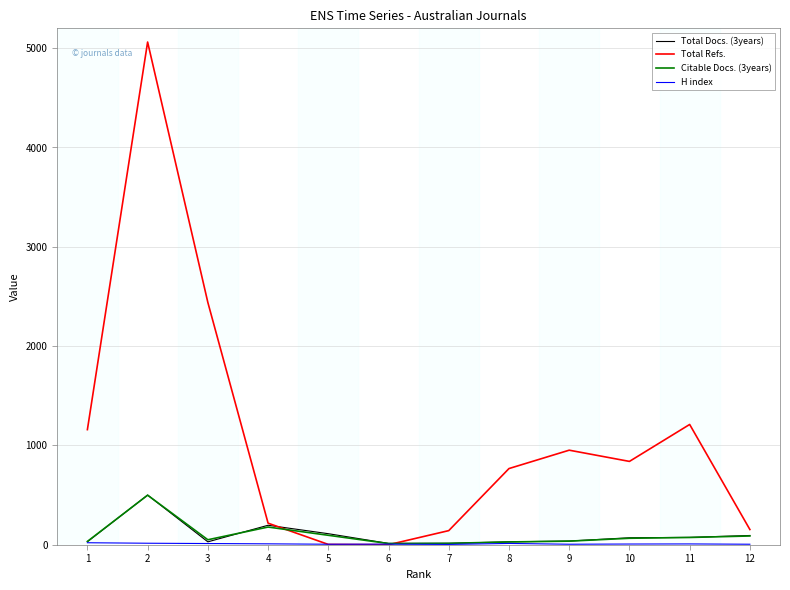

The value of Total Refs. at 5 is 3. True or false?

True